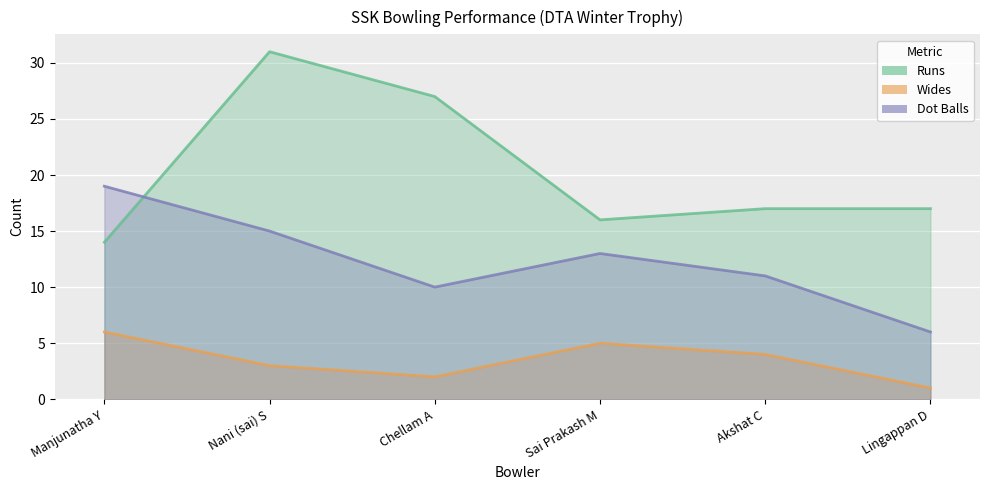

Rank the series at Chellam A from highest to lowest value.

Runs, Dot Balls, Wides